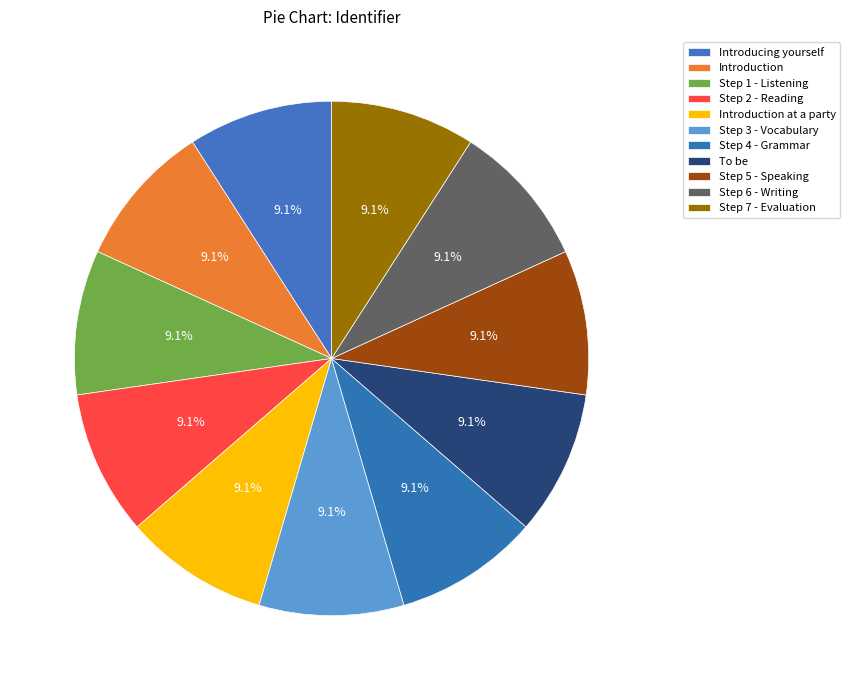

Which category has the biggest portion of the pie?

Step 7 - Evaluation